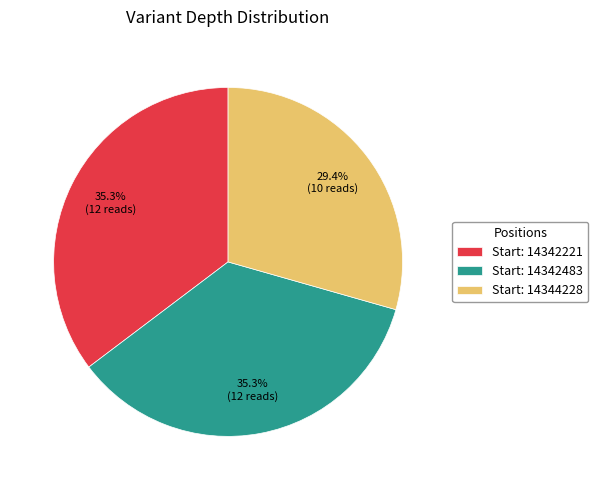

Is there any slice that represents more than half of the pie?

No